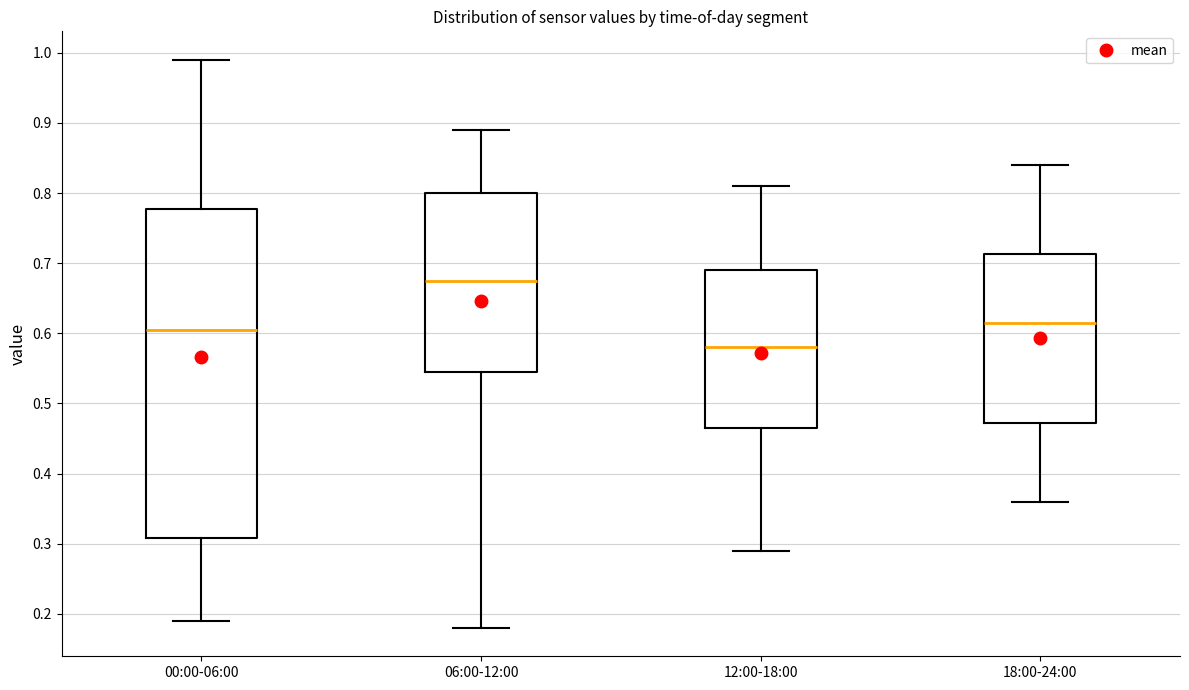

Where does the median line of the box for 12:00-18:00 sit on the y-axis? The values are not printed on the chart, so give them approximately, as read against the axis.

0.58